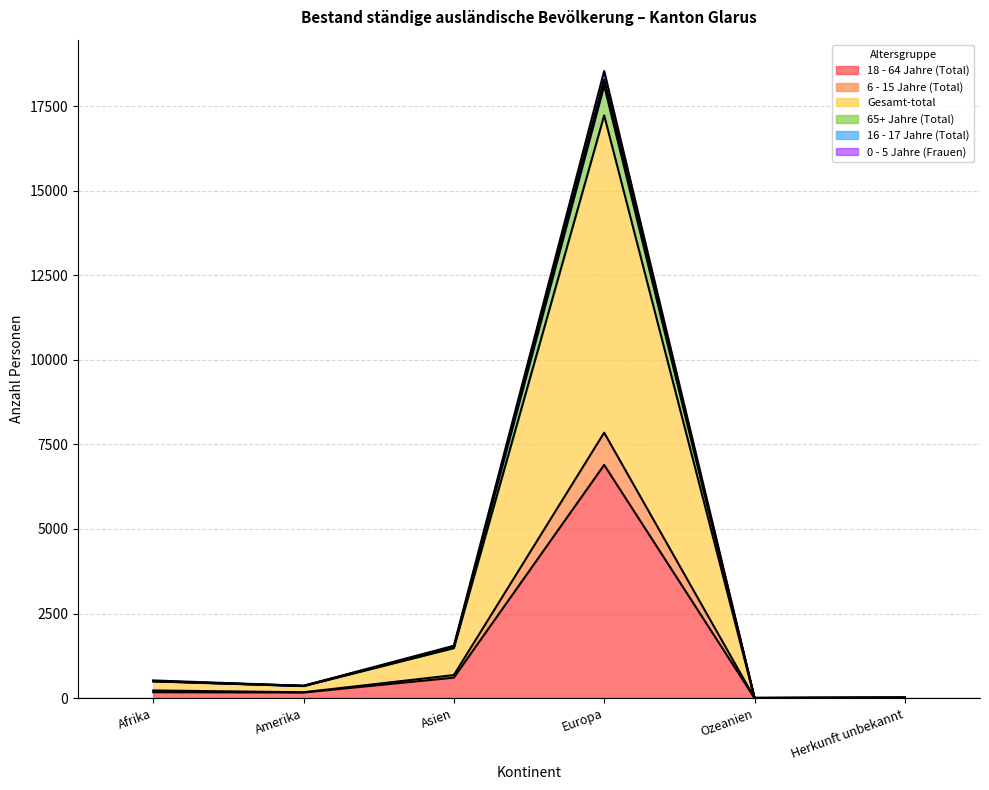

True or false: 65+ Jahre (Total) and Gesamt-total intersect in this chart.

False